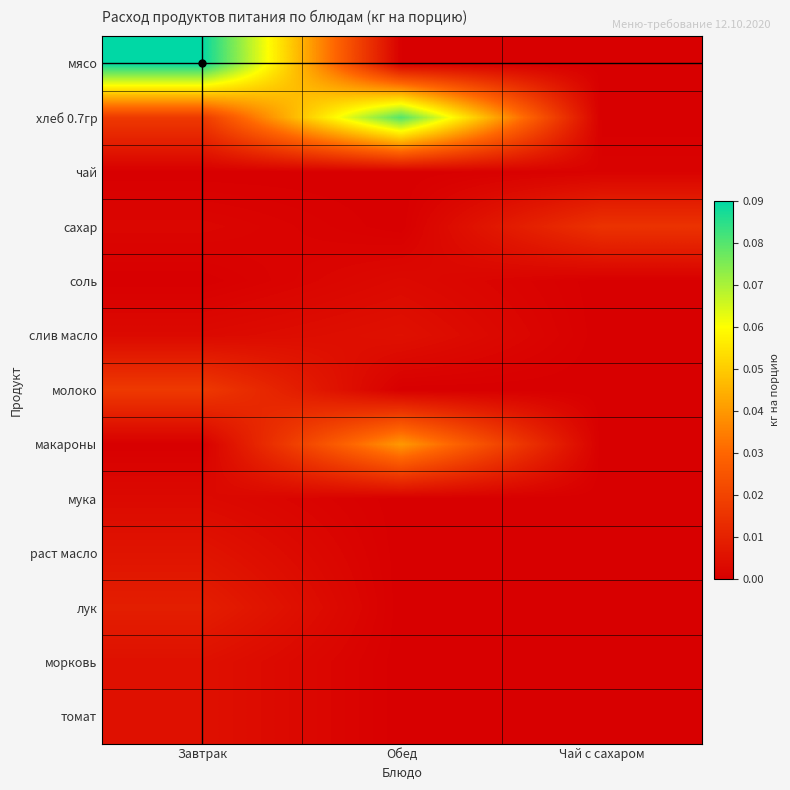

Between Чай с сахаром and Обед, which is larger?

Чай с сахаром